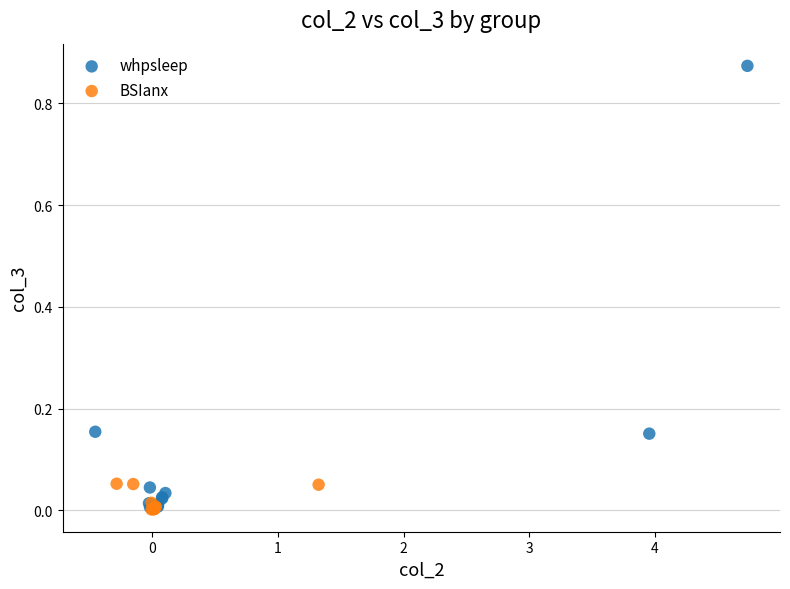

What are all the series names shown in the legend?

whpsleep, BSIanx